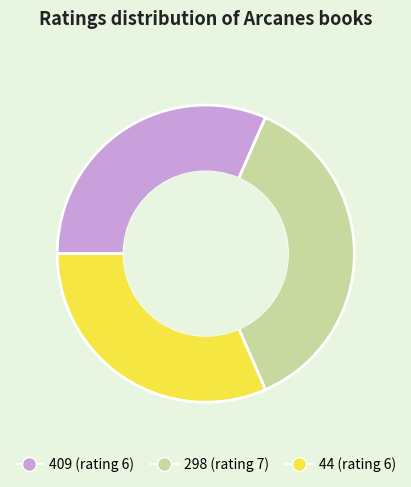

Does 409 account for over 50% of the chart?

No